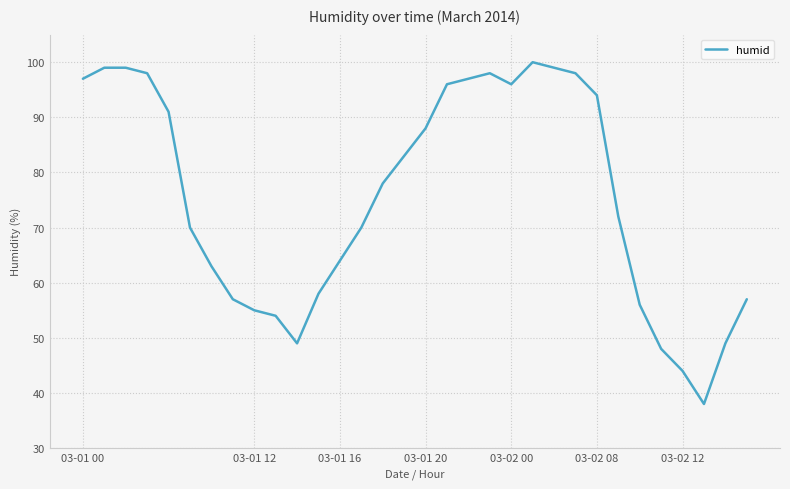

What is the smallest value displayed?

38